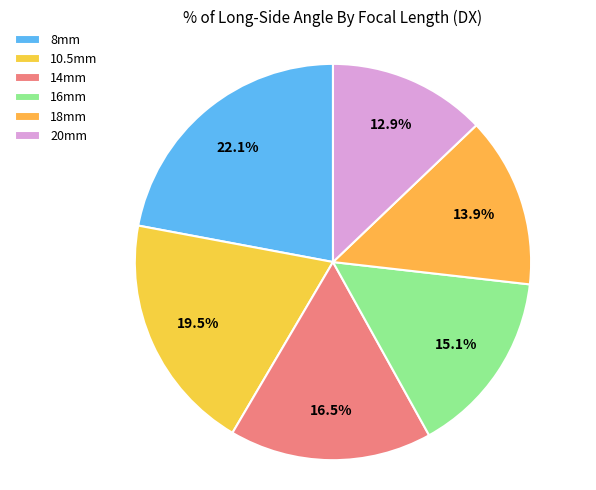

Is 8mm the majority of the pie?

No